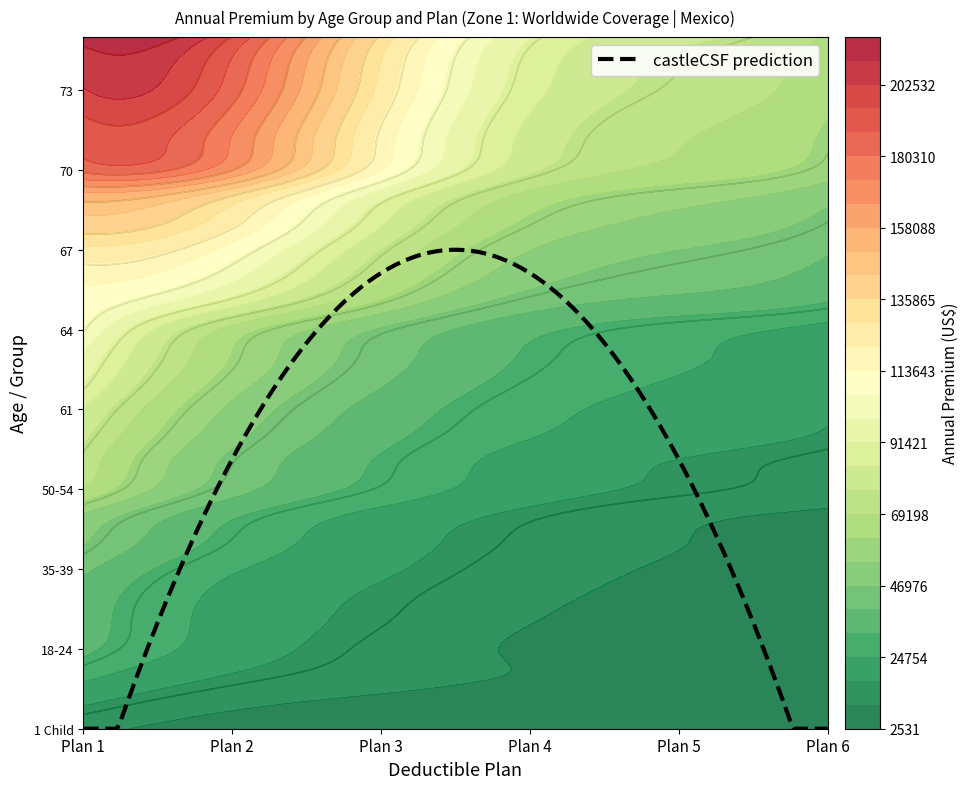

Reading right to left, transcribe all the data shown in this chart.

1 Child: 2568	3294	4080	5373	7273	11763
2 Children: 4071	5220	6488	8539	11573	18474
3+ Children: 5968	7668	9497	12514	16969	26884
18-24: 4859	6179	9088	13822	20916	33957
25-29: 5377	6856	10084	15274	21952	35632
30-34: 6472	8214	11291	16380	22833	36836
35-39: 7249	9212	12665	18347	25574	41188
40-44: 7972	10133	14045	20072	29660	47677
45-49: 8920	11327	15710	22452	33149	53232
50-54: 12619	16012	20497	29457	42433	69201
55-59: 13444	17036	21819	31353	45138	73601
60: 16699	20531	25109	34212	49179	78292
61: 17945	22075	26967	36754	52844	84099
62: 19642	24159	29539	40260	57854	92024
63: 20887	25701	31394	42807	61520	97802
64: 22610	27807	33986	46319	66539	105770
65: 31896	37093	42971	60419	87007	110831
66: 37071	43114	49938	70214	101081	115863
67: 40486	47079	54550	76692	110415	126519
68: 44836	52147	60402	84921	122265	140058
69: 49347	57372	66466	93433	134530	154045
70: 58042	66870	78251	113768	165581	182314
71: 60331	69494	81321	118243	172066	189451
72: 62038	71458	83613	121587	176952	194814
73: 64314	74095	86682	126061	183454	201970
74: 65455	75402	88239	128283	186701	205535
75+: 68305	78681	92061	133869	194828	214451